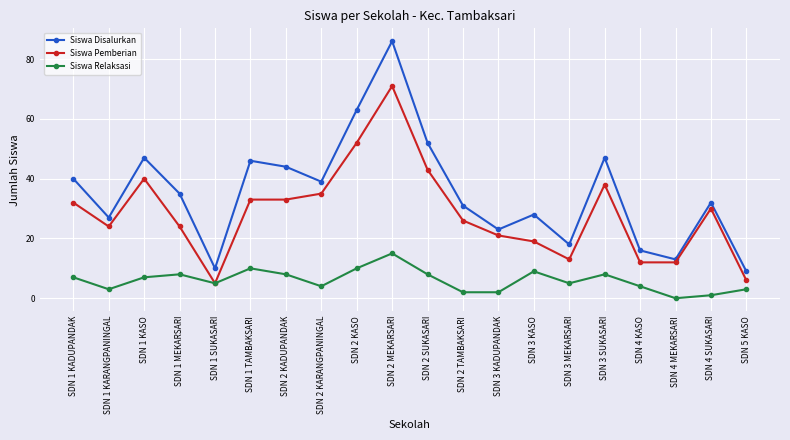

At which category is the sum across all series the highest?

SDN 2 MEKARSARI